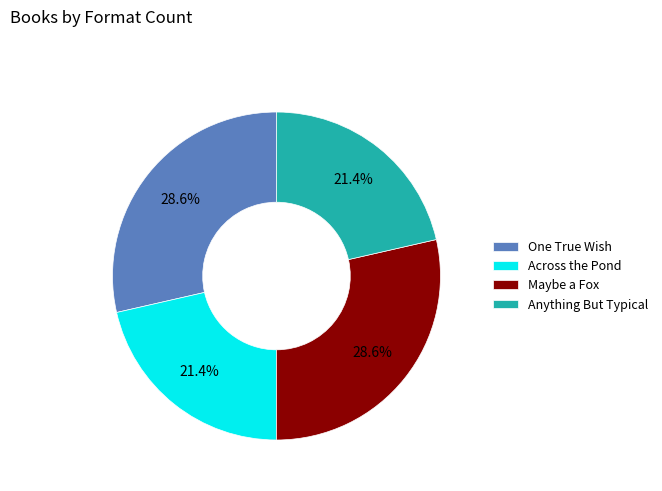

How many slices are in this pie chart?

4